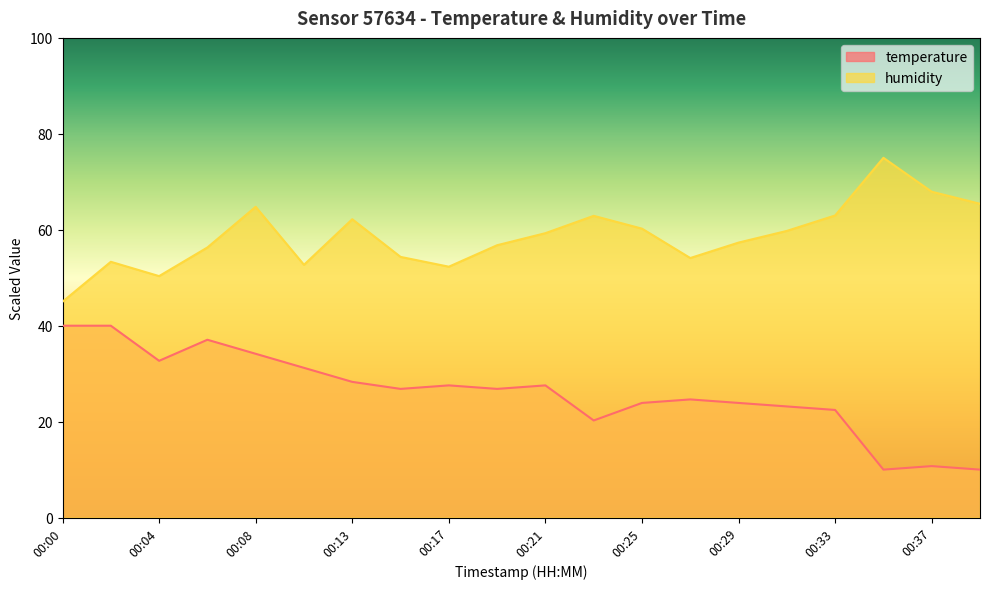

What are all the series names shown in the legend?

temperature, humidity